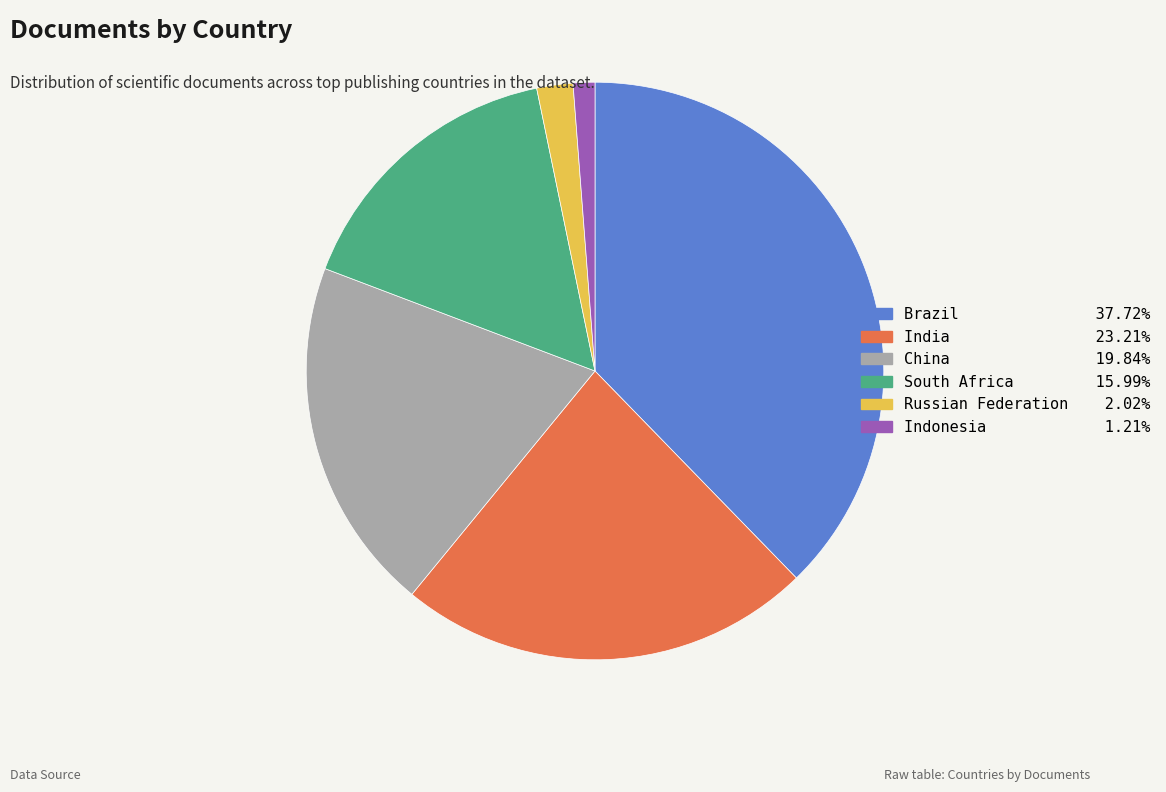

How many slices are in this pie chart?

6